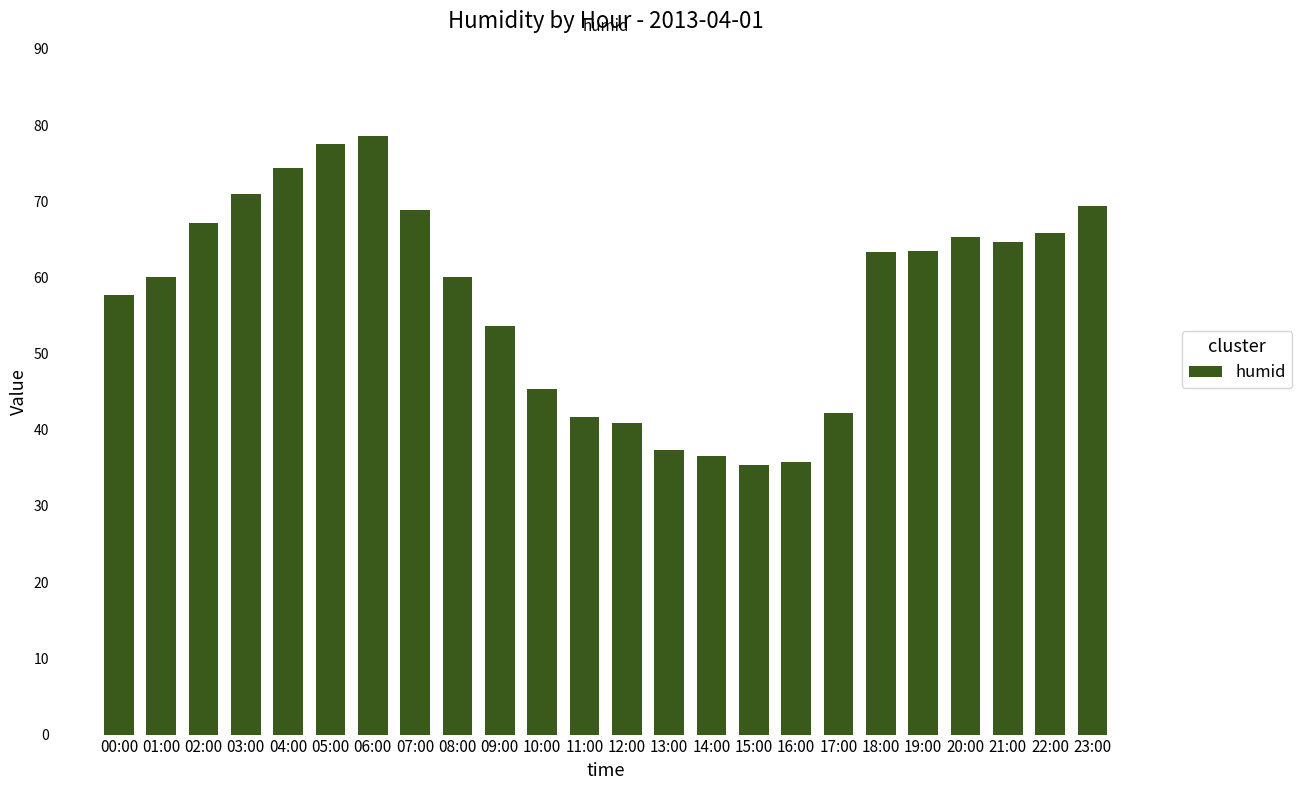

How many values are below 63?

12